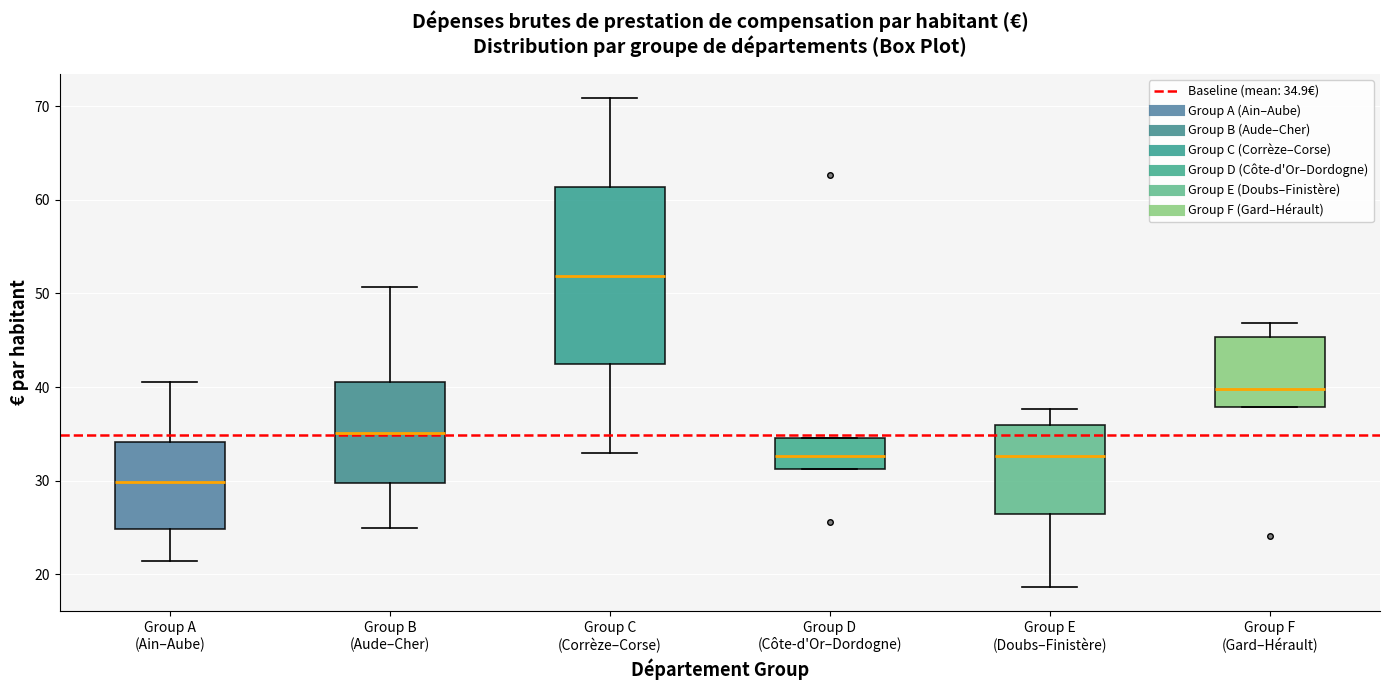

Reading left to right, transcribe this box plot: for each box, give where its median line is, the range the box spans, and where its two whiskers end, as read against the y-axis. The values are not printed on the chart, so give them approximately, as read against the axis.

Group A (Ain–Aube): median 30, box 25 to 34, whiskers 21 to 41
Group B (Aude–Cher): median 35, box 30 to 41, whiskers 25 to 51
Group C (Corrèze–Corse): median 52, box 42 to 61, whiskers 33 to 71
Group D (Côte-d'Or–Dordogne): median 33, box 31 to 35, whiskers 31 to 35
Group E (Doubs–Finistère): median 33, box 26 to 36, whiskers 19 to 38
Group F (Gard–Hérault): median 40, box 38 to 45, whiskers 38 to 47